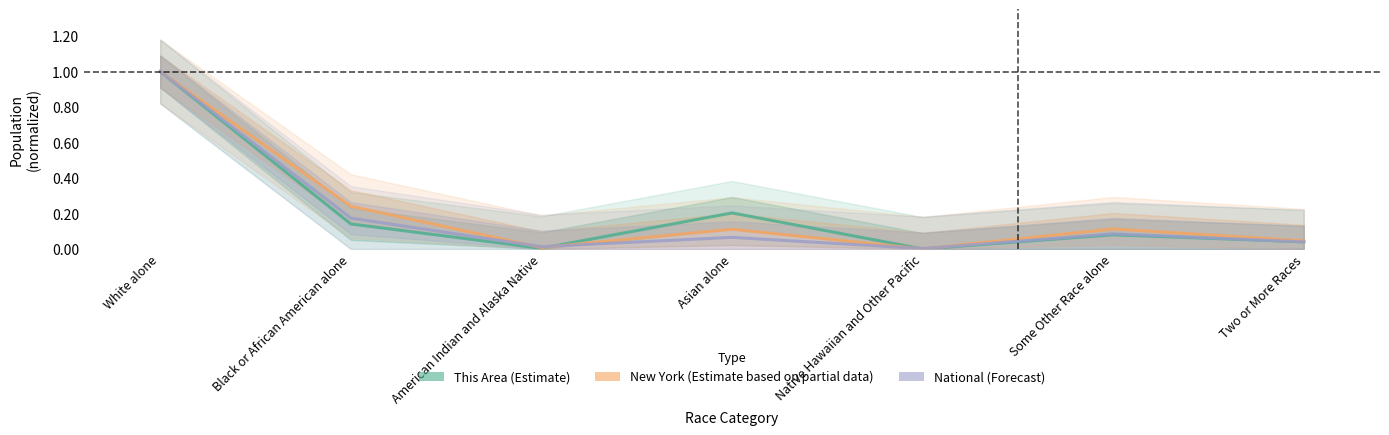

What is the label of the 3rd point from the right?

Native Hawaiian and Other Pacific